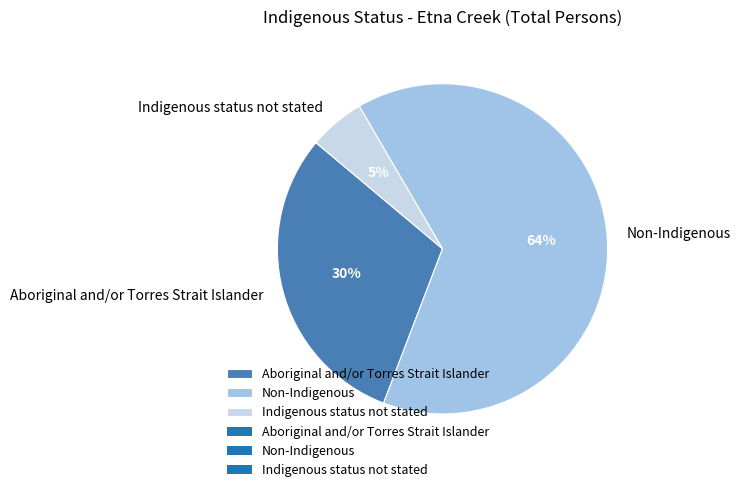

What is the ratio of the value at Aboriginal and/or Torres Strait Islander to the value at Non-Indigenous?

0.5